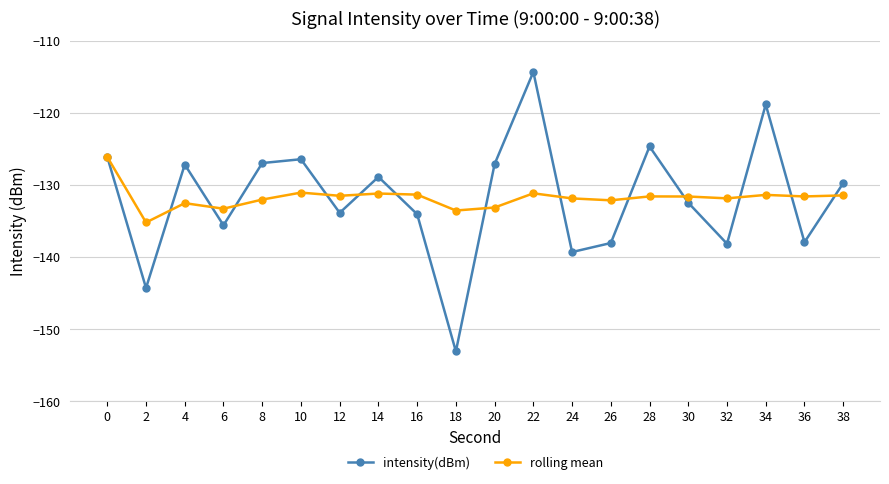

Is it true that rolling mean equals -133.1 at 20?

True